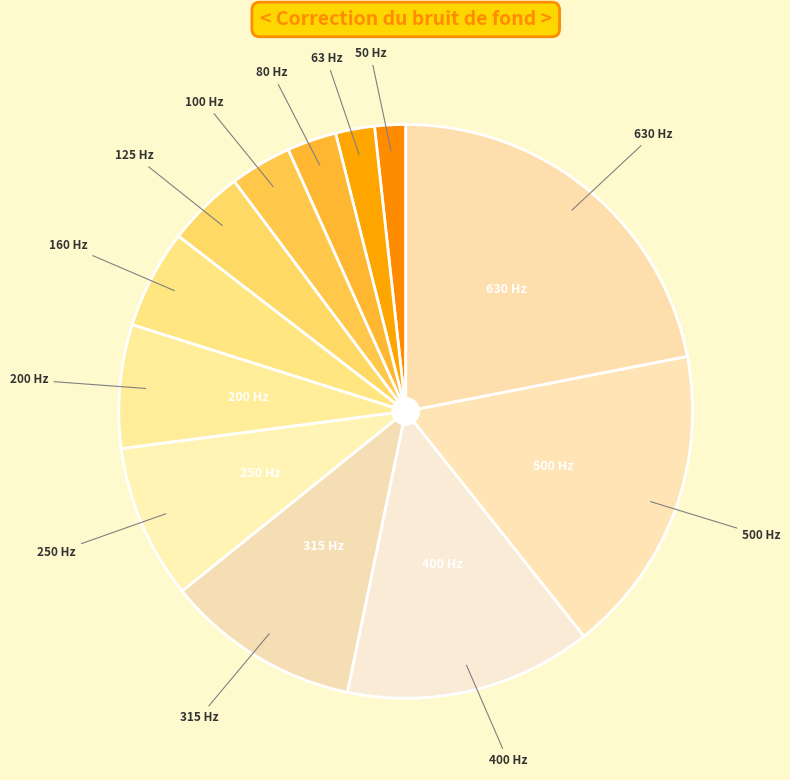

How many slices are in this pie chart?

12